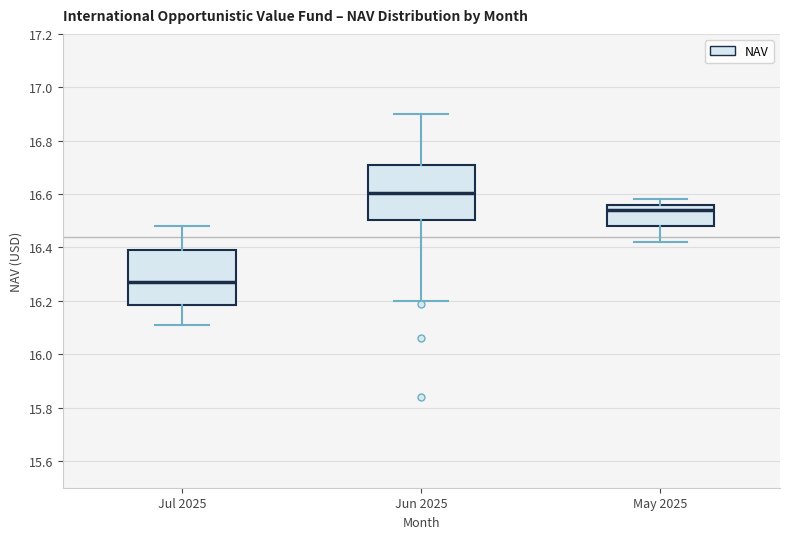

Where does the lower whisker of the box for May 2025 end on the y-axis? The values are not printed on the chart, so give them approximately, as read against the axis.

16.42